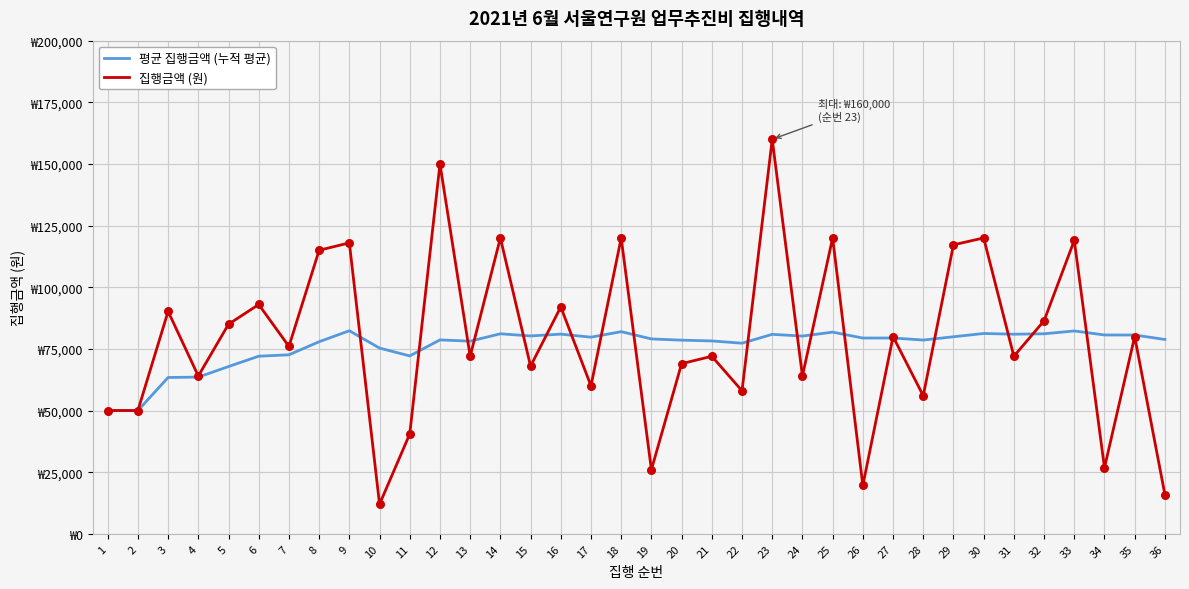

Is the value of 집행금액 (원) at 4 greater than the value of 평균 집행금액 (누적 평균) at 32?

No